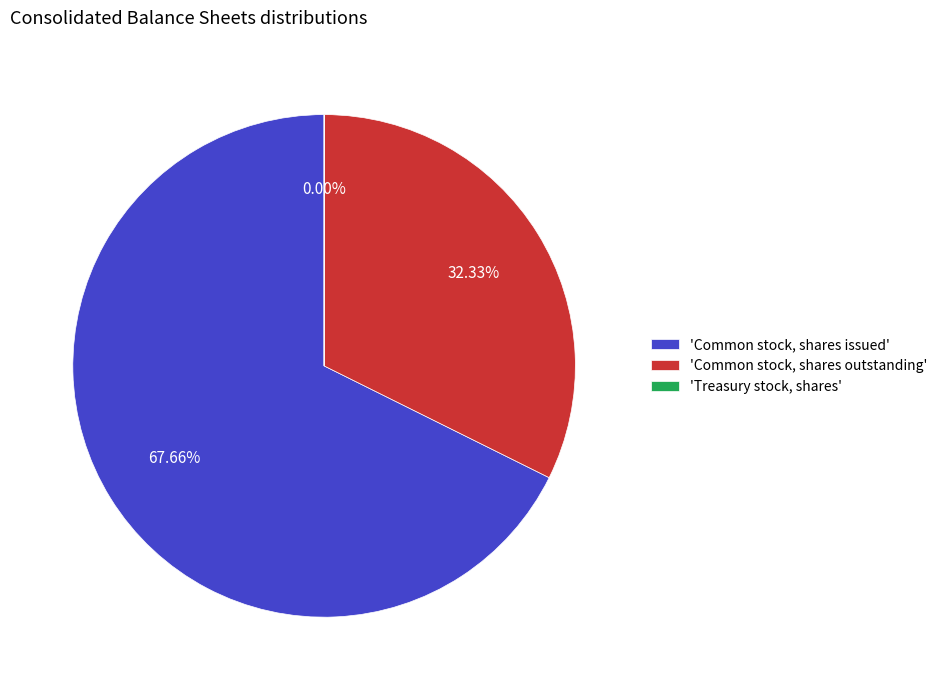

Between 'Common stock, shares issued' and 'Common stock, shares outstanding', which is larger?

'Common stock, shares issued'